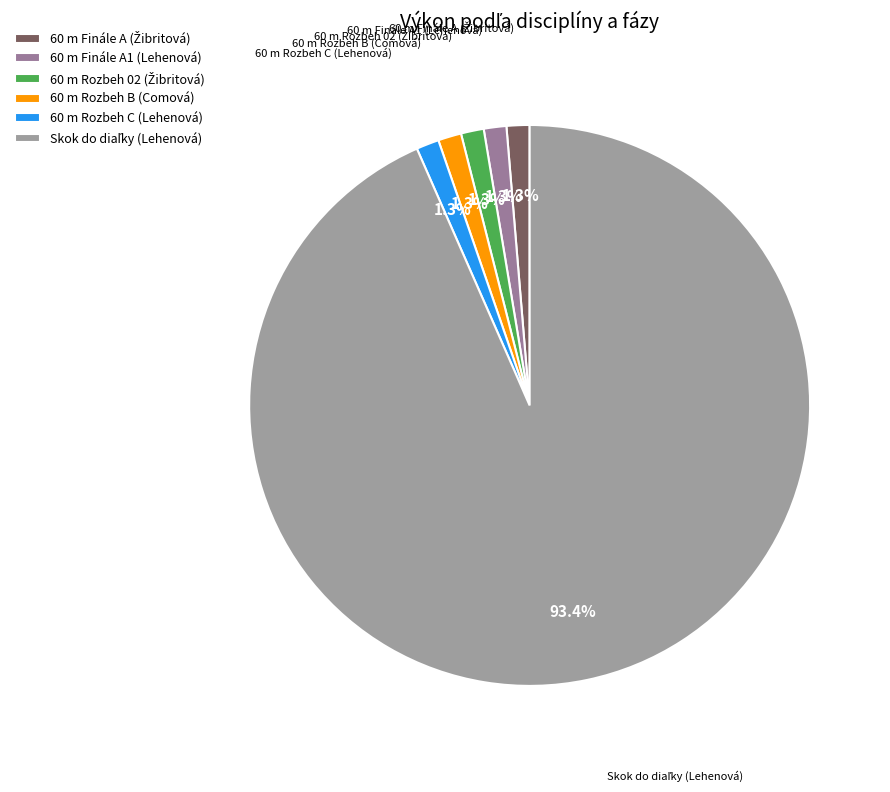

Is there a majority slice in this chart?

Yes